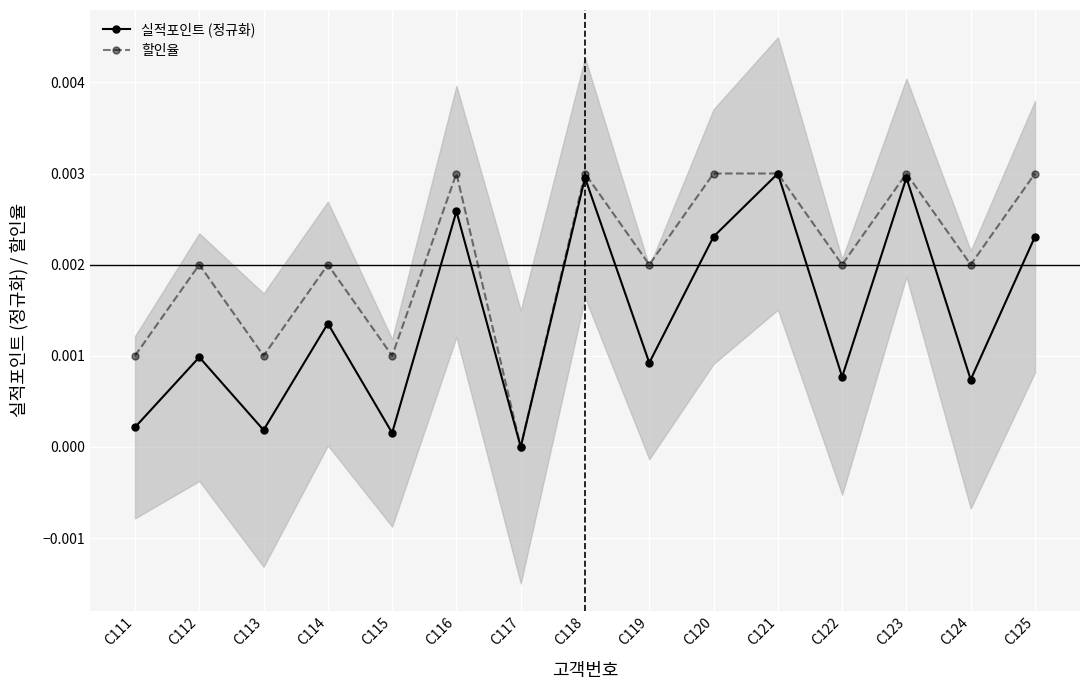

Reading right to left, what are all the values shown in this chart?

실적포인트 (정규화): C125=0.0	C124=0.0	C123=0.0	C122=0.0	C121=0.0	C120=0.0	C119=0.0	C118=0.0	C117=0.0	C116=0.0	C115=0.0	C114=0.0	C113=0.0	C112=0.0	C111=0.0
할인율: C125=0.0	C124=0.0	C123=0.0	C122=0.0	C121=0.0	C120=0.0	C119=0.0	C118=0.0	C117=0.0	C116=0.0	C115=0.0	C114=0.0	C113=0.0	C112=0.0	C111=0.0